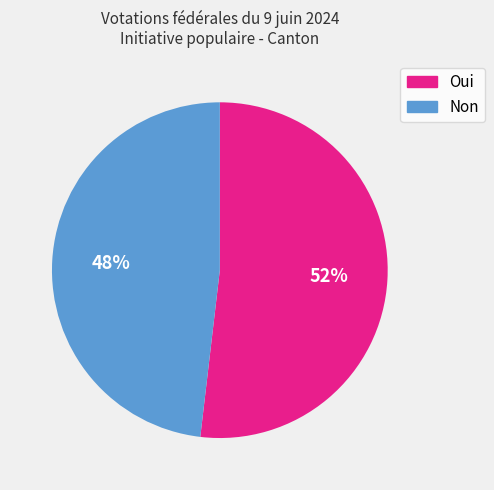

What is the largest slice in the pie chart?

Oui